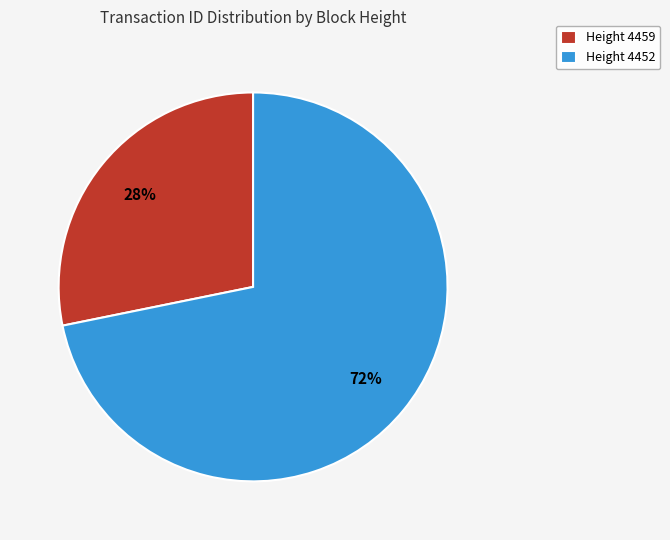

Is it true that Height 4452 is 72% of the pie?

True